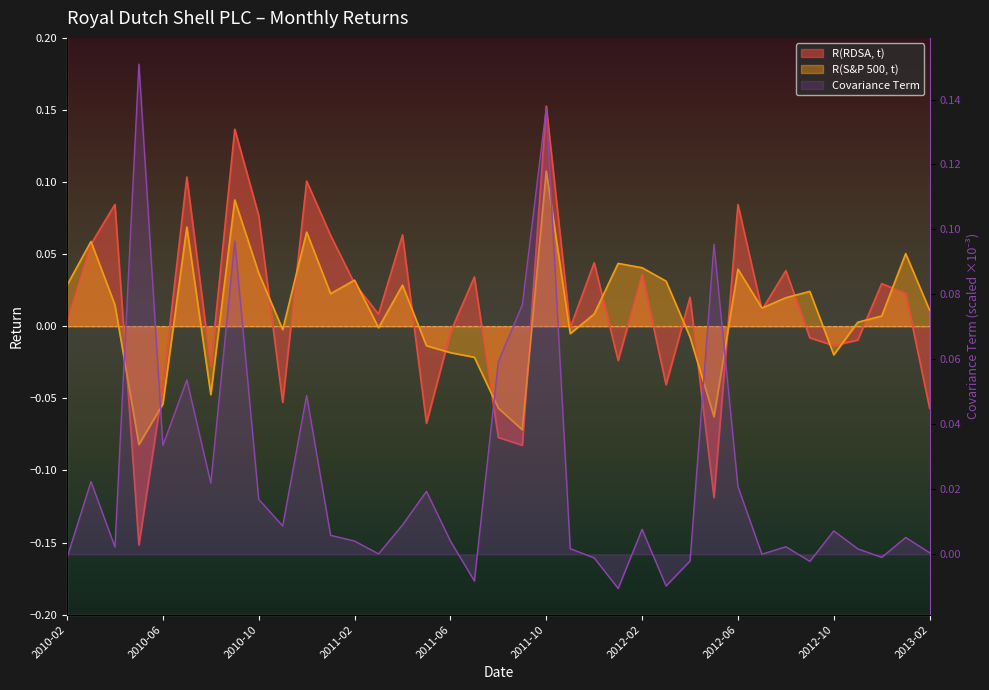

Which label corresponds to the smallest value in the chart?

2010-05